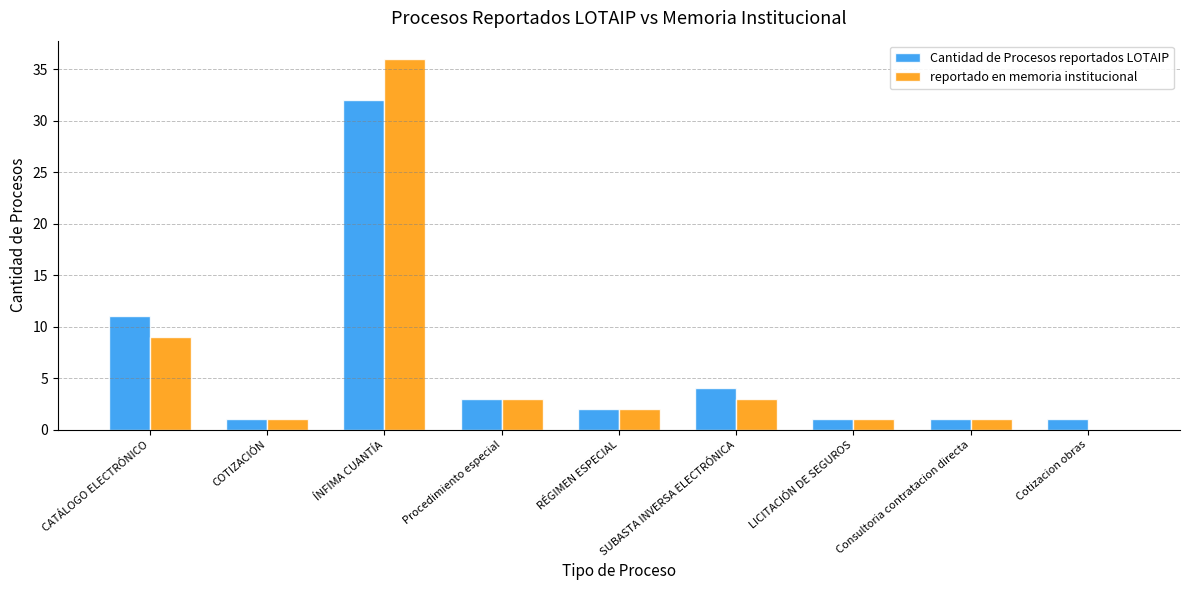

How many positive values does the reportado en memoria institucional series have?

8